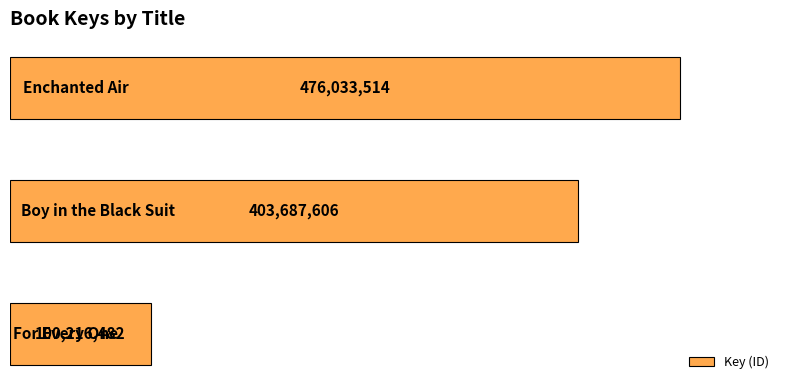

How many values are between 100216482 and 476033514?

3